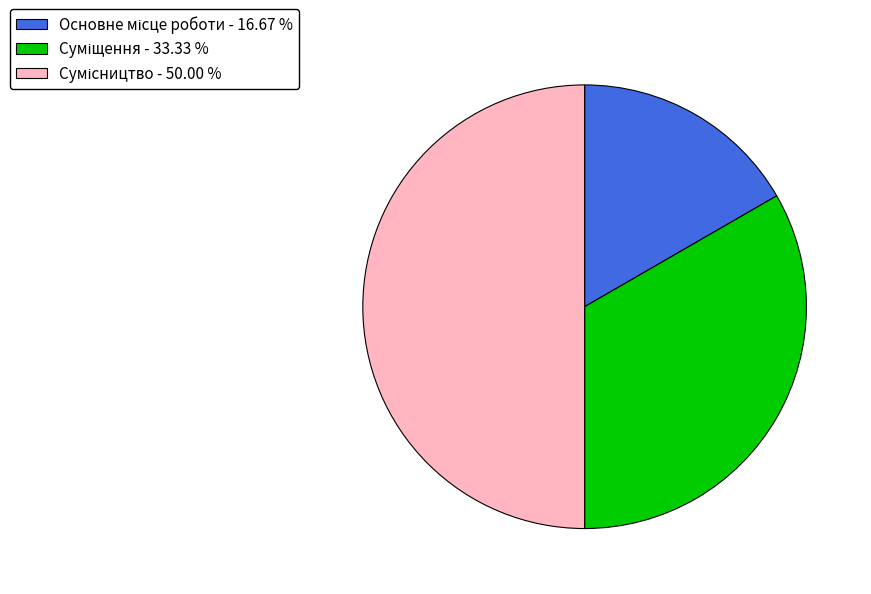

How many slices are in this pie chart?

3